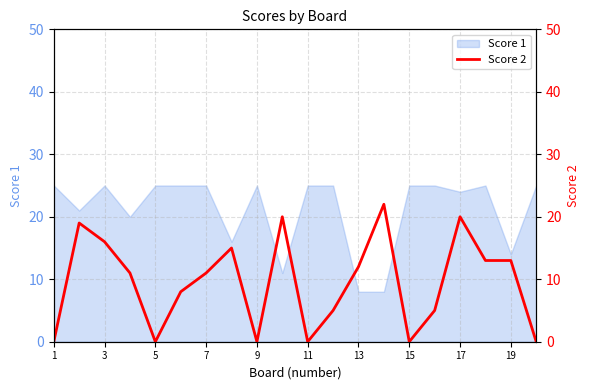

The Score 1 series shows 41 at 9. True or false?

False